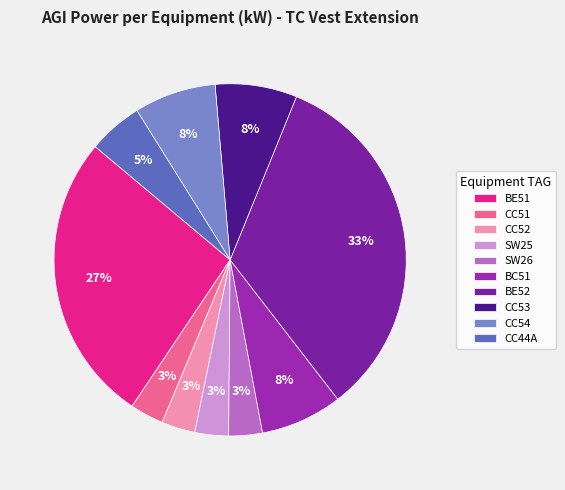

To the nearest percent, what percentage of the pie is SW25?

3%